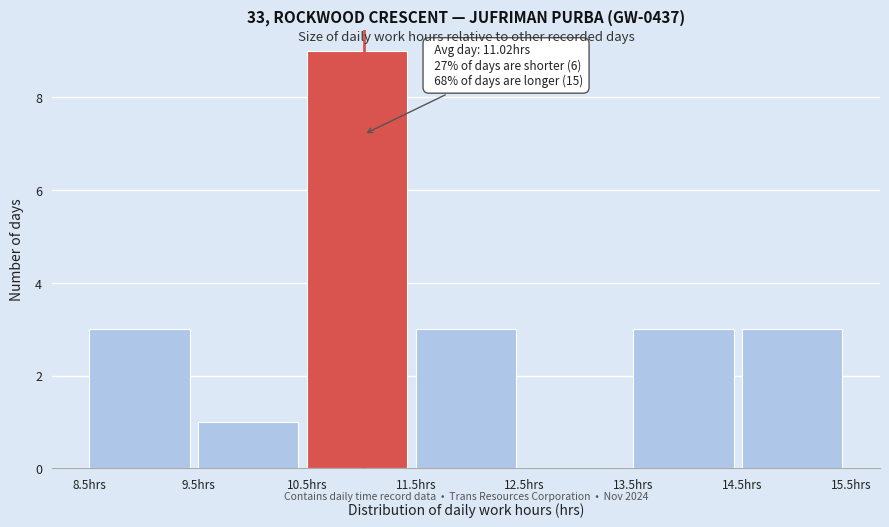

Over which range of the x-axis is the bar tallest?

10.5 to 11.5